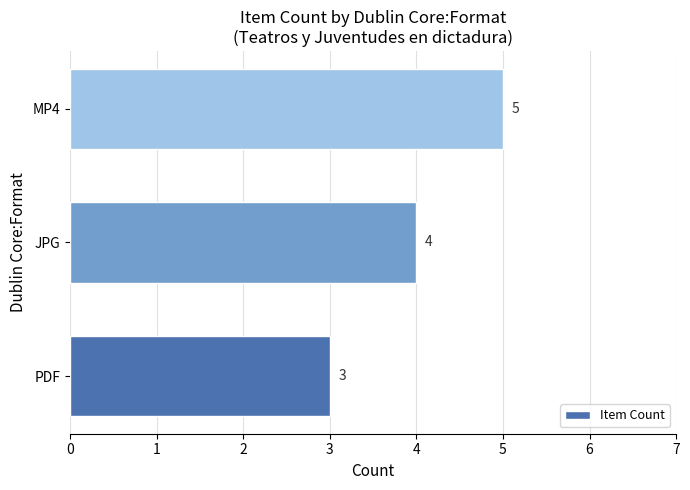

What is the average value?

4